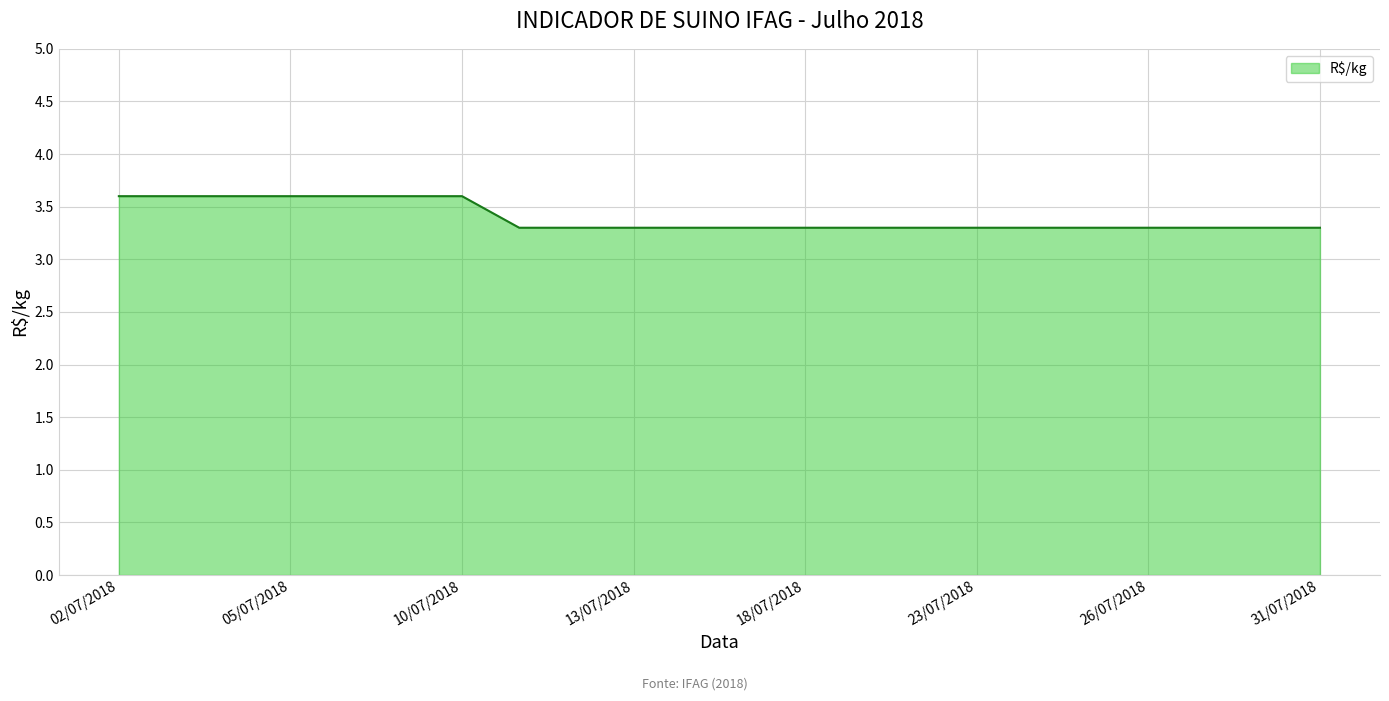

Reading left to right, extract all data points from this chart.

3.6	3.6	3.6	3.6	3.6	3.6	3.6	3.3	3.3	3.3	3.3	3.3	3.3	3.3	3.3	3.3	3.3	3.3	3.3	3.3	3.3	3.3